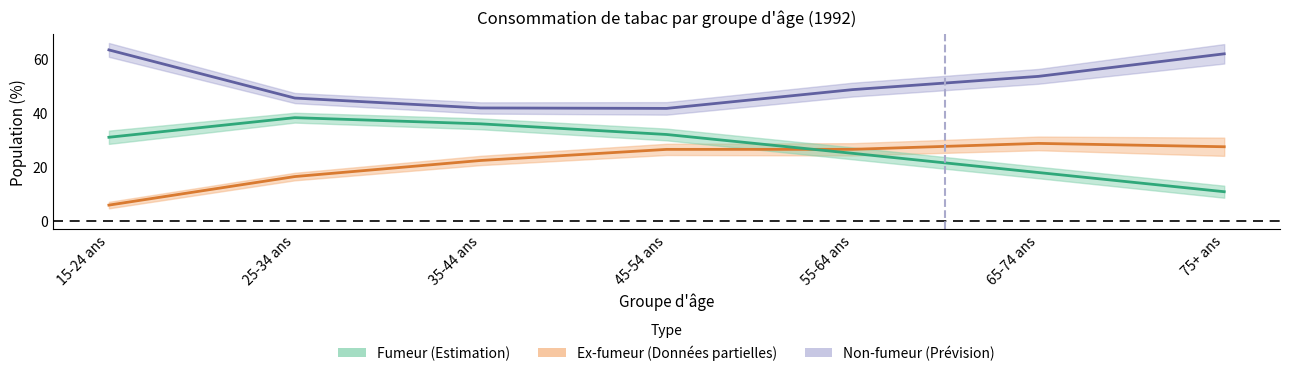

Rank the series by their maximum value, from highest to lowest.

Non-fumeur, Fumeur, Ex-fumeur